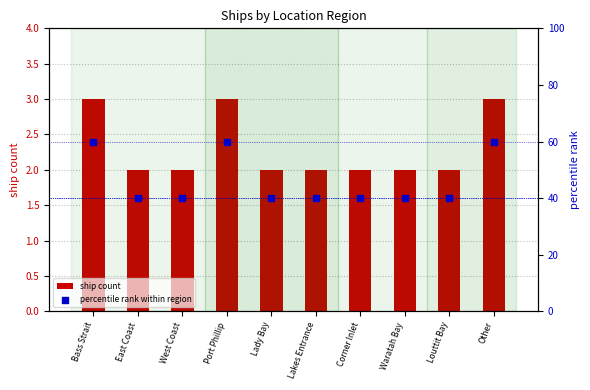

Which series has the widest spread of Y values?

percentile rank within region